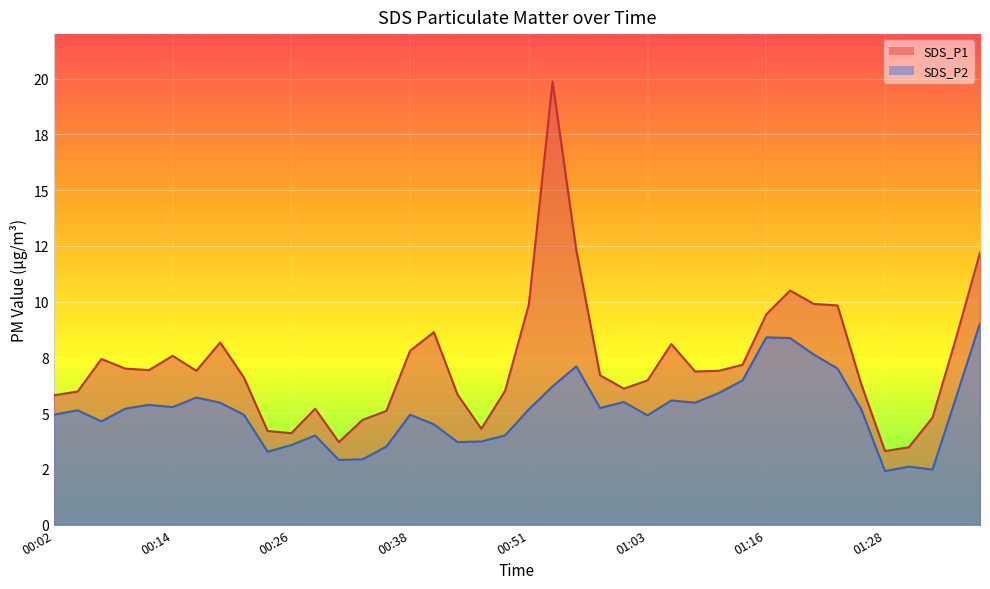

What is the total value across all series at 00:21?

11.5